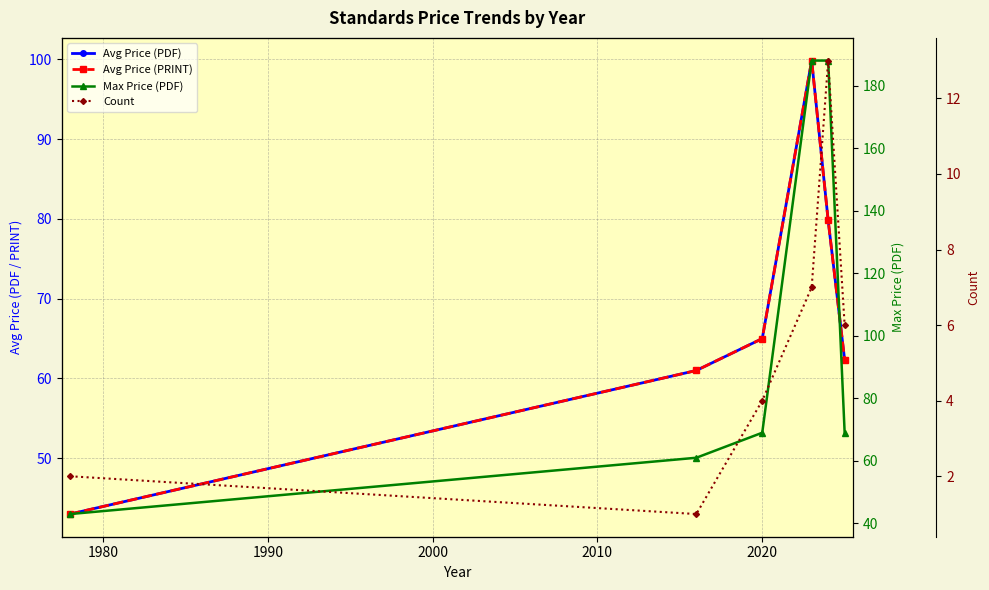

Is this an area chart (filled region under the line)?

No